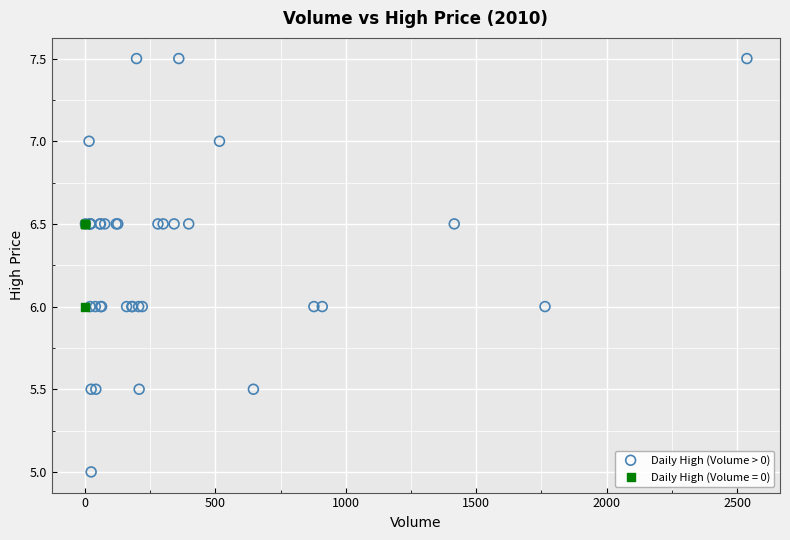

Which series reaches the maximum Y coordinate?

Daily High (Volume > 0)